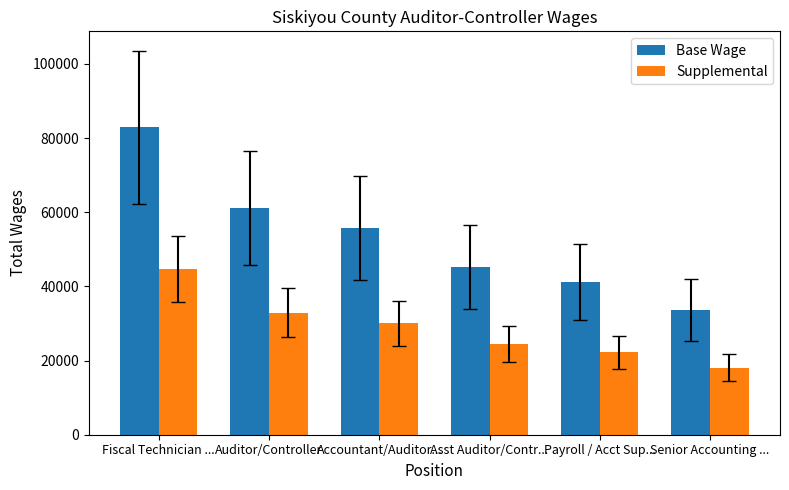

At which label does Base Wage reach its minimum?

Senior Accounting ...